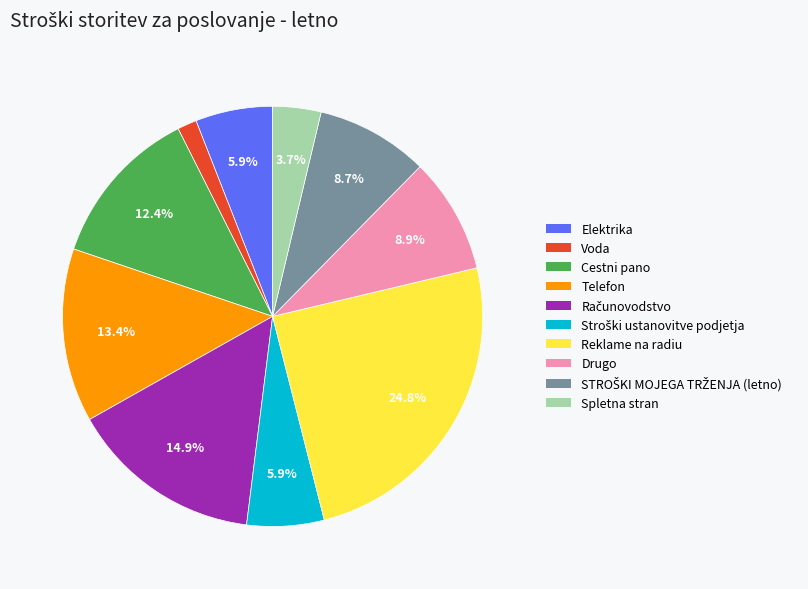

Does Cestni pano account for over 50% of the chart?

No